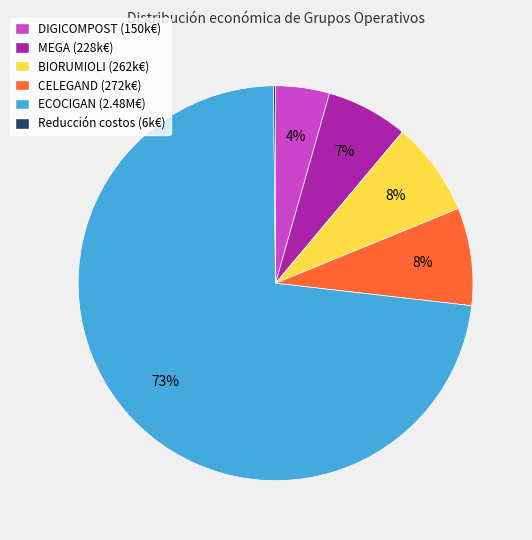

To the nearest percent, what is the difference between the largest and smallest slice percentages?

73%